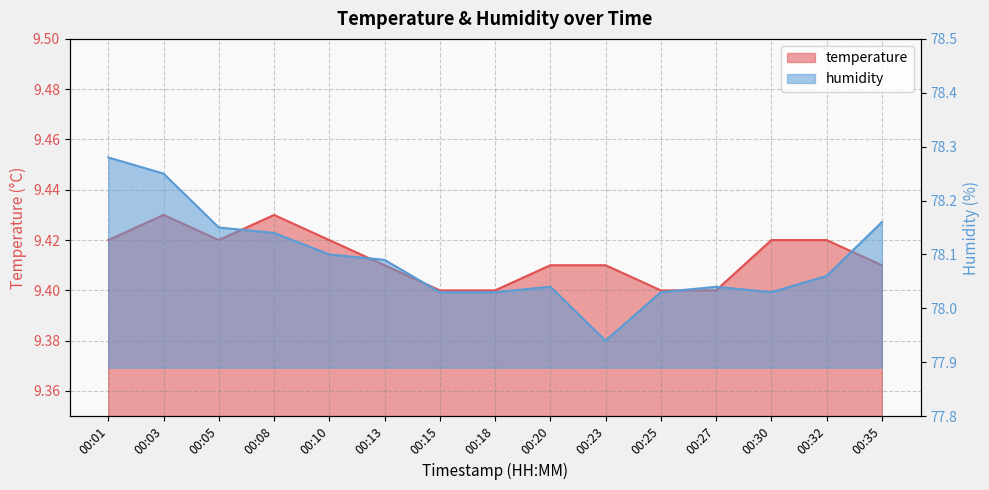

What is the smallest value displayed?

9.4